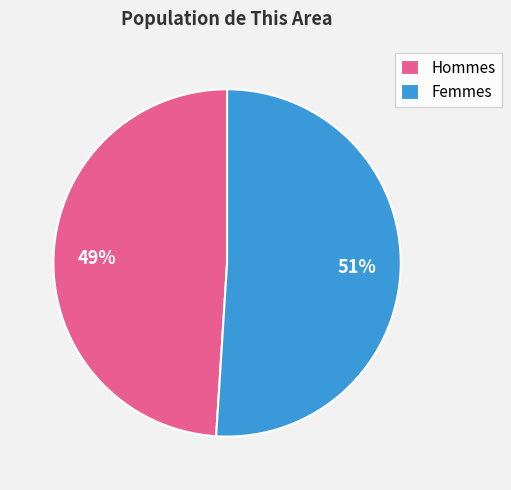

To the nearest percent, what is the difference between the largest and smallest slice percentages?

2%